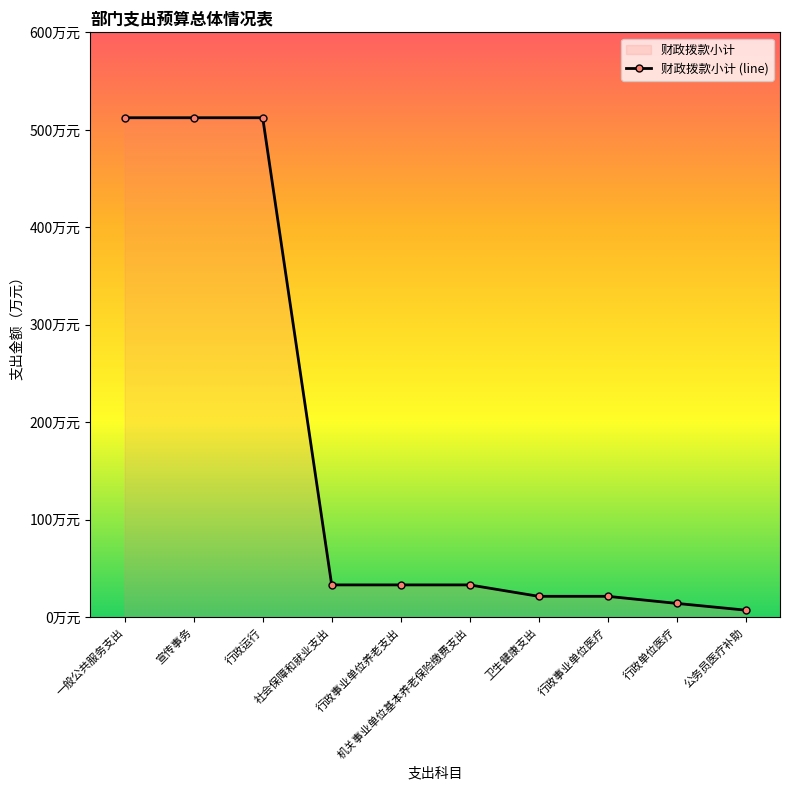

True or false: the data shows 21.4 at 行政事业单位医疗.

True